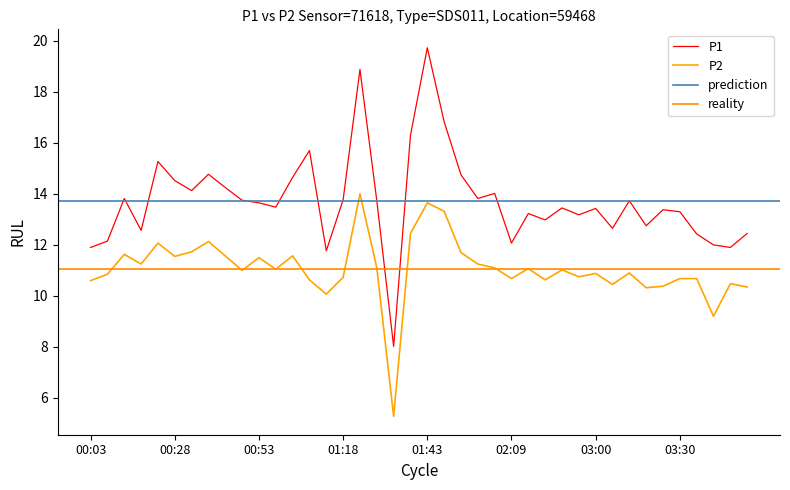

Reading right to left, list all the values displayed in this chart.

P1: 12.4	11.9	12.0	12.4	13.3	13.4	12.8	13.7	12.7	13.4	13.2	13.4	13.0	13.2	12.1	14.0	13.8	14.8	16.8	19.7	16.3	8.0	13.7	18.9	13.8	11.8	15.7	14.7	13.5	13.7	13.8	14.2	14.8	14.1	14.5	15.3	12.6	13.8	12.2	11.9
P2: 10.3	10.5	9.2	10.7	10.7	10.4	10.3	10.9	10.4	10.9	10.8	11.0	10.6	11.1	10.7	11.1	11.2	11.7	13.3	13.7	12.4	5.3	11.1	14.0	10.7	10.1	10.6	11.6	11.1	11.5	11.0	11.6	12.1	11.7	11.6	12.1	11.2	11.6	10.8	10.6